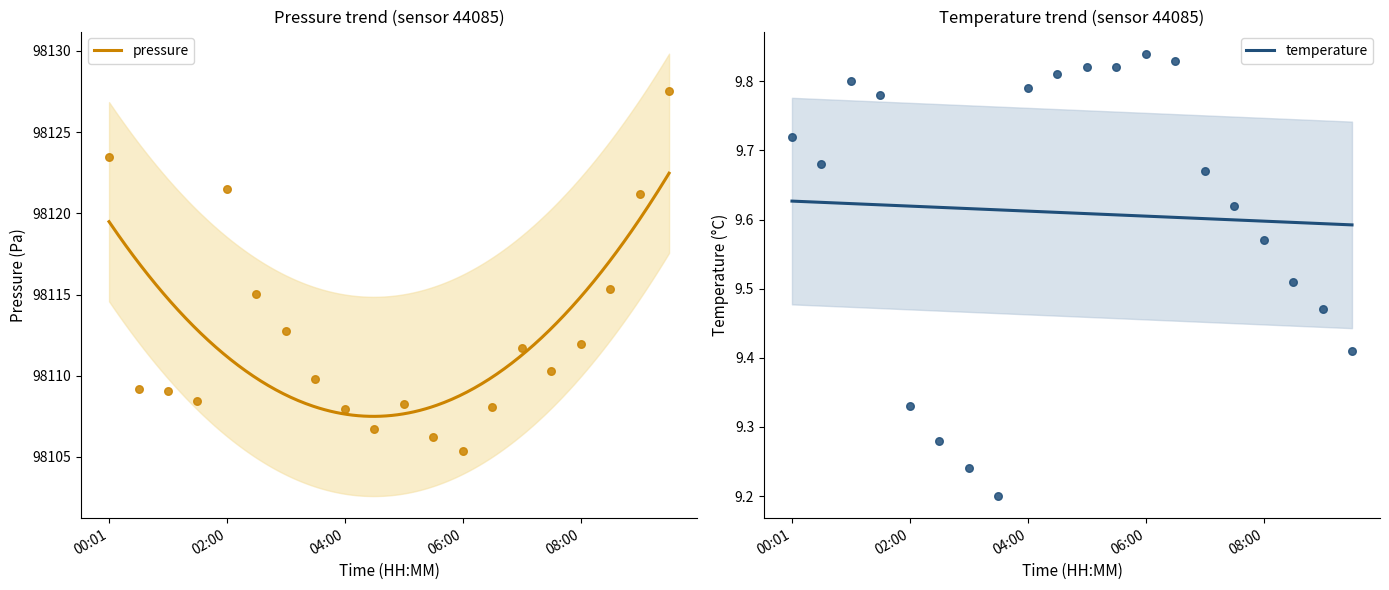

Which series has the largest Y range (max minus min)?

pressure